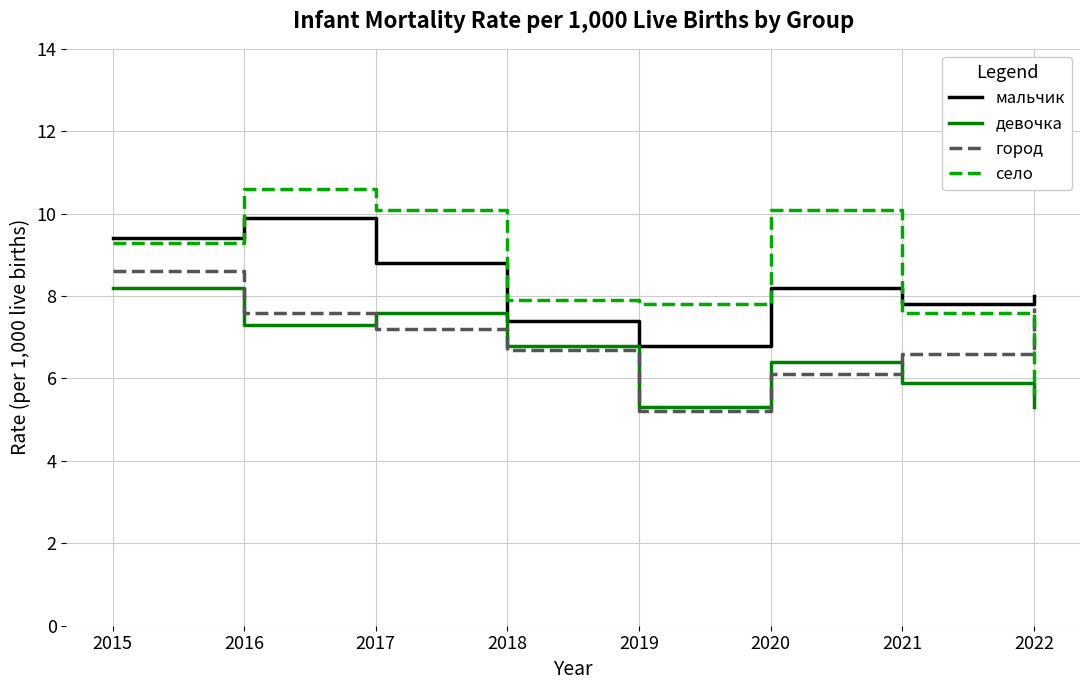

Rank the series by their average value, from lowest to highest.

девочка, город, мальчик, село